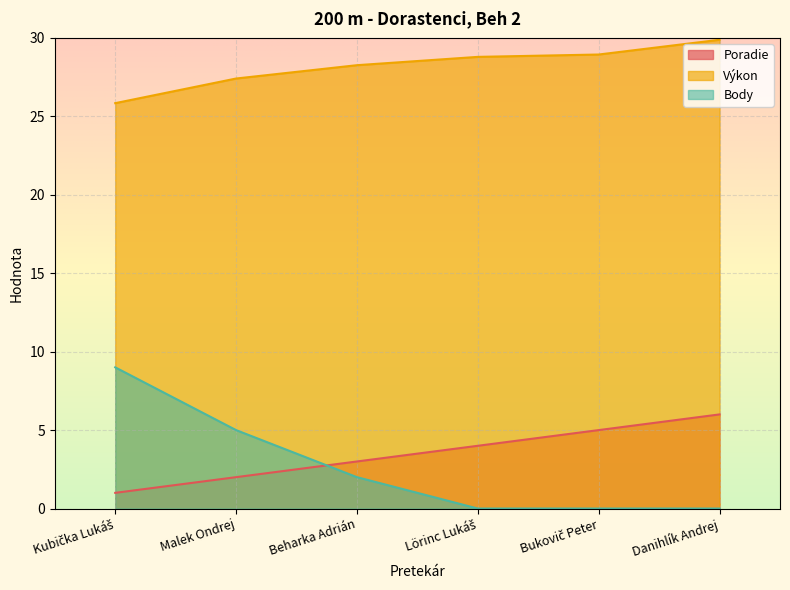

True or false: Body and Výkon cross at least once.

False